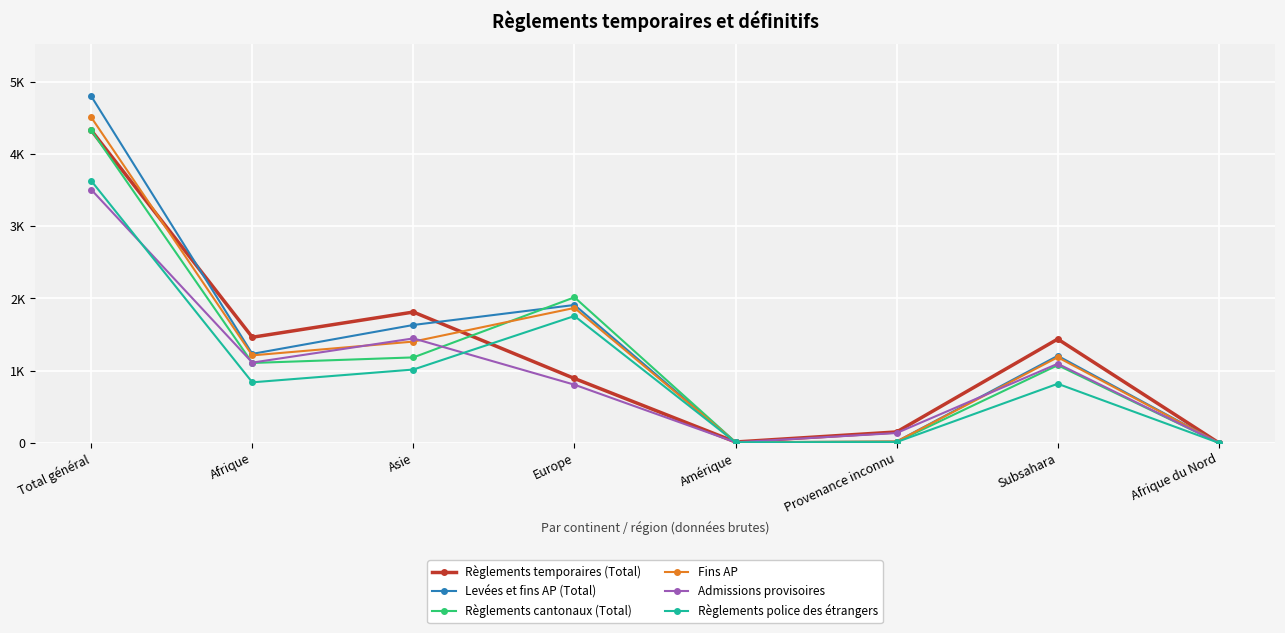

List the labels in order of Levées et fins AP (Total) value, smallest first.

Afrique du Nord, Amérique, Provenance inconnu, Subsahara, Afrique, Asie, Europe, Total général